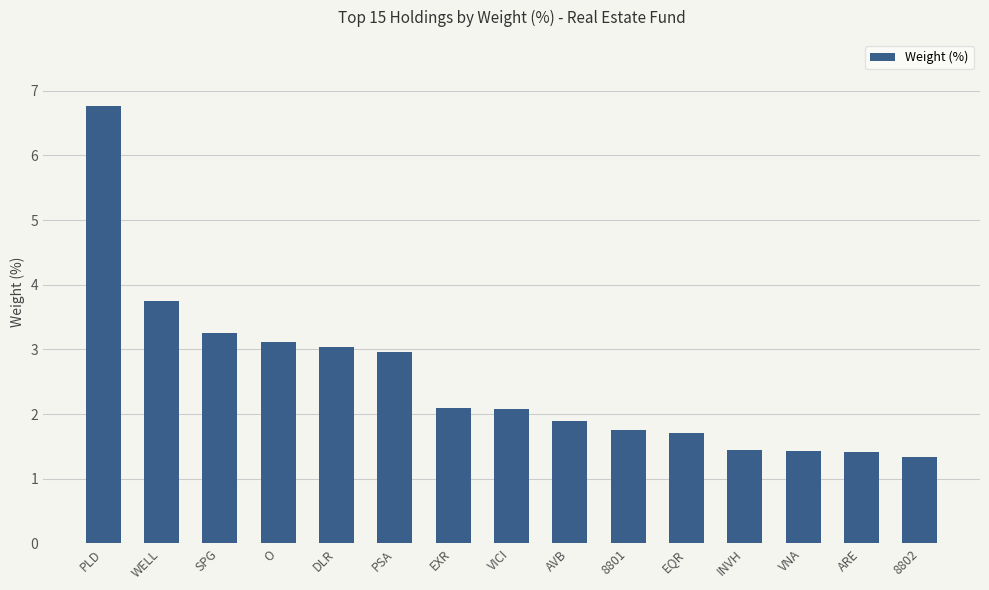

Count the number of values greater than 2.

8